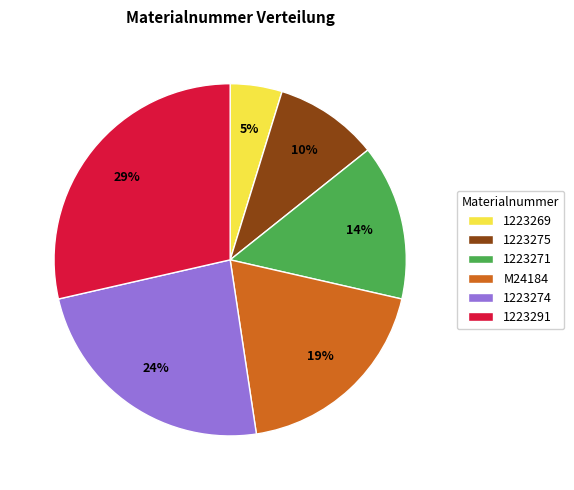

What is the smallest slice in the pie chart?

1223269